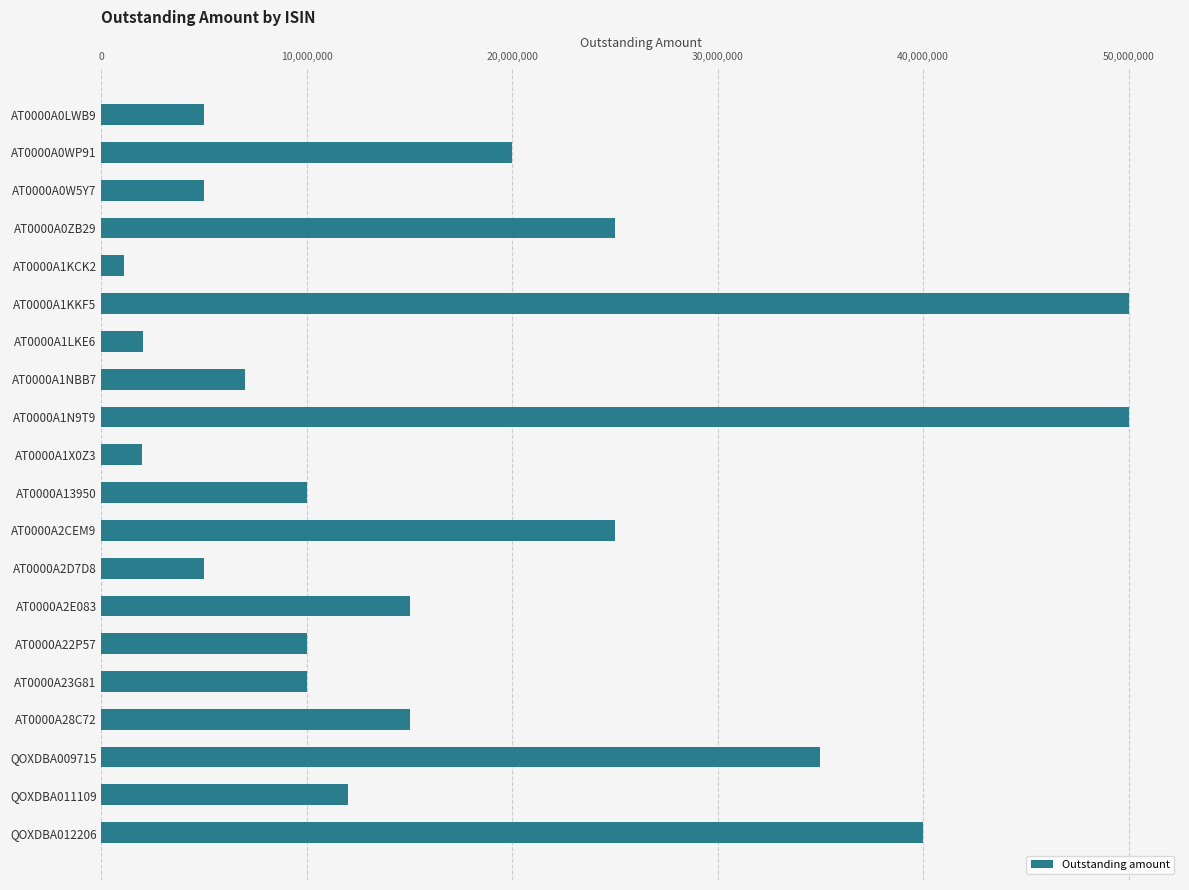

Which has a higher value, AT0000A1NBB7 or AT0000A28C72?

AT0000A28C72